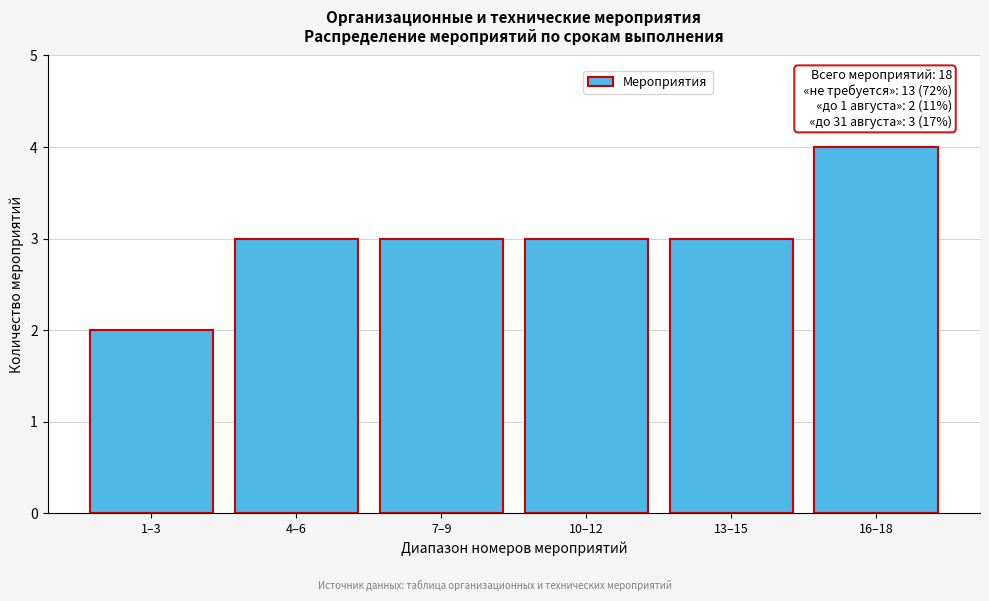

Reading left to right, transcribe all the data shown in this chart.

1–3=2	4–6=3	7–9=3	10–12=3	13–15=3	16–18=4